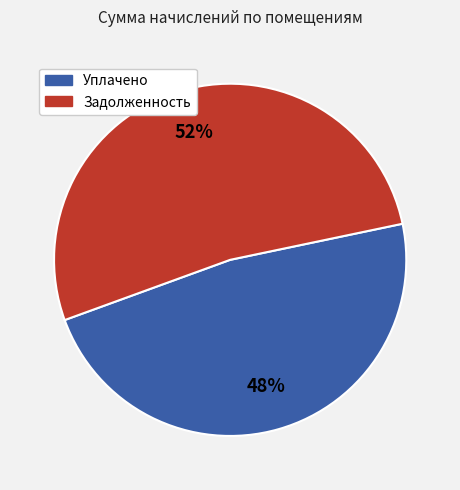

Is there a majority slice in this chart?

Yes